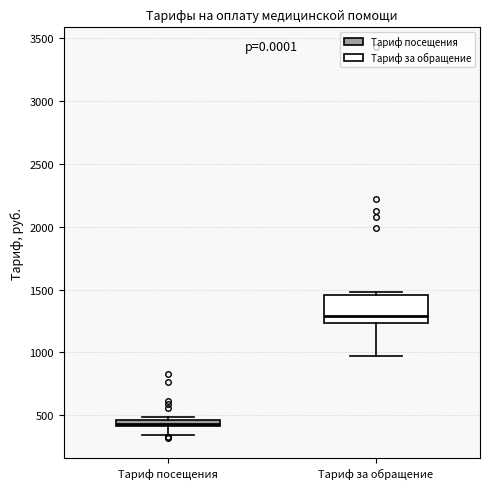

Which box has the lowest median line?

Тариф посещения